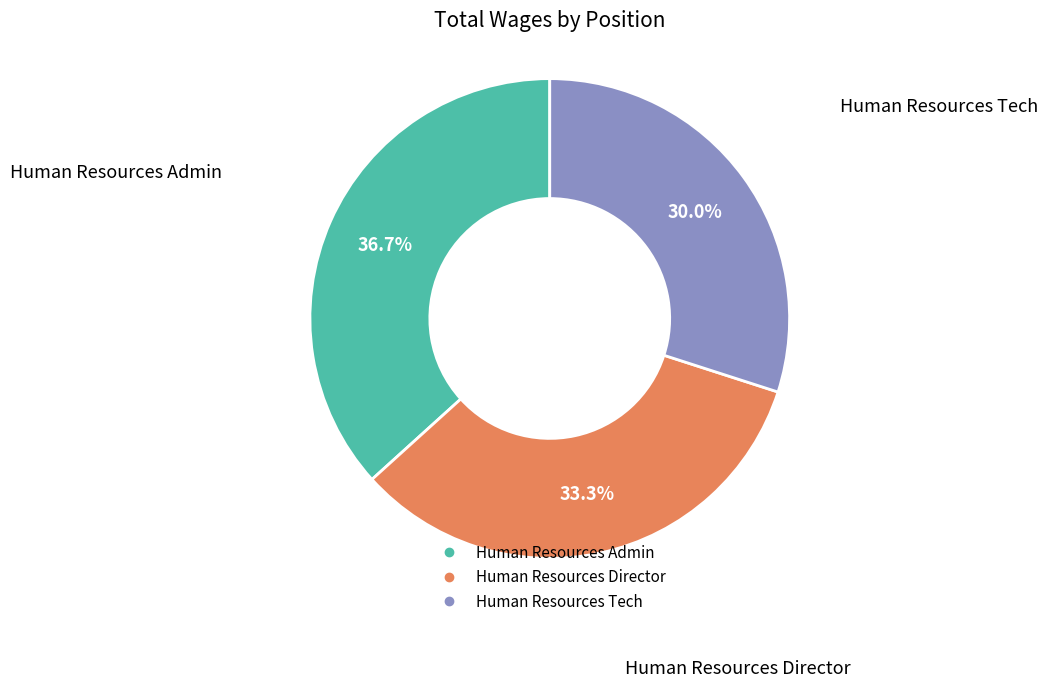

To the nearest percent, what percentage of the pie is Human Resources Tech?

30%